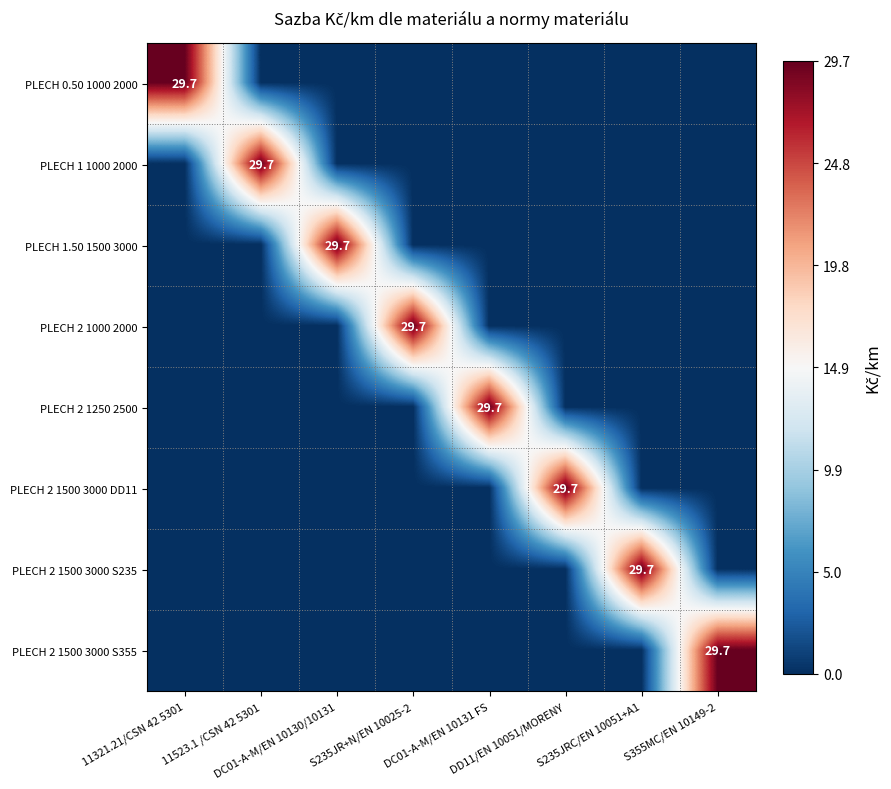

Which category has the lowest value across all series?

11523.1 /CSN 42 5301